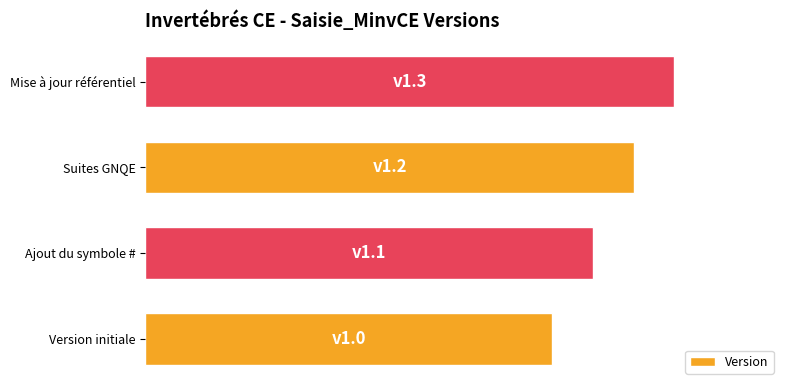

Are the bars horizontal?

Yes